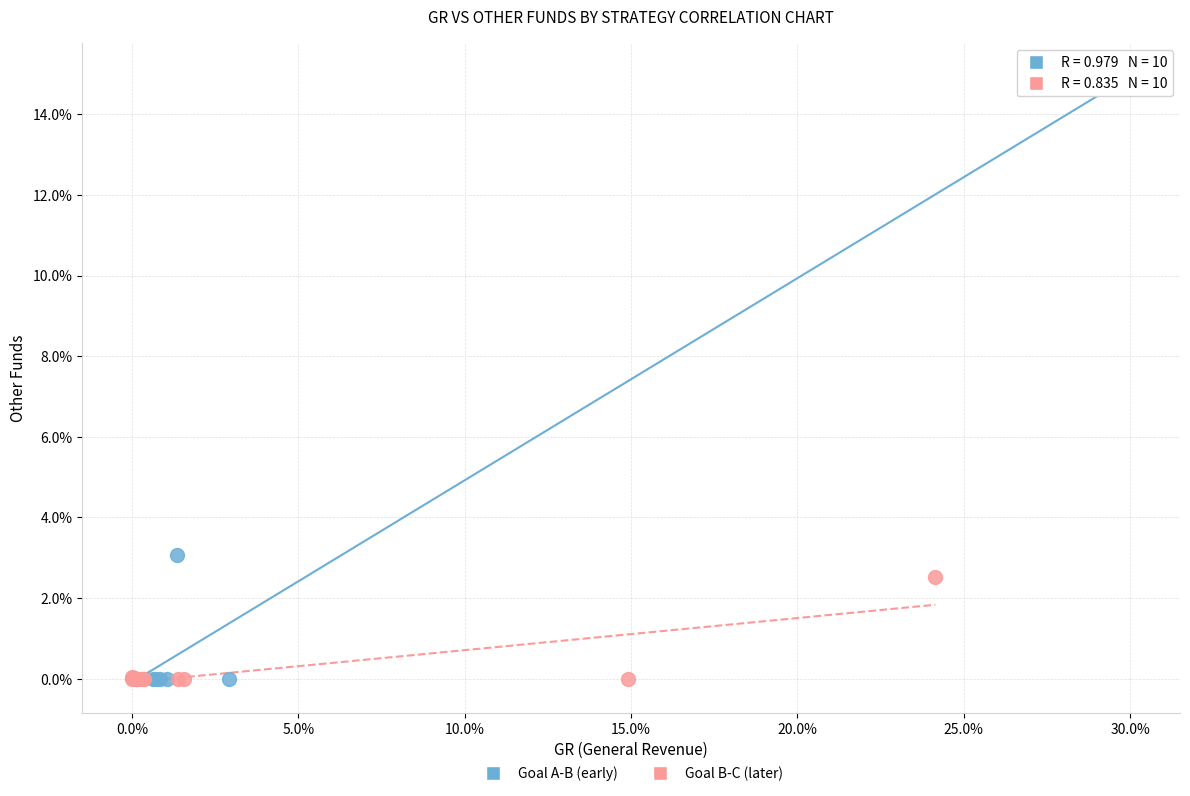

Which series has the widest spread of Y values?

Goal A-B (early)